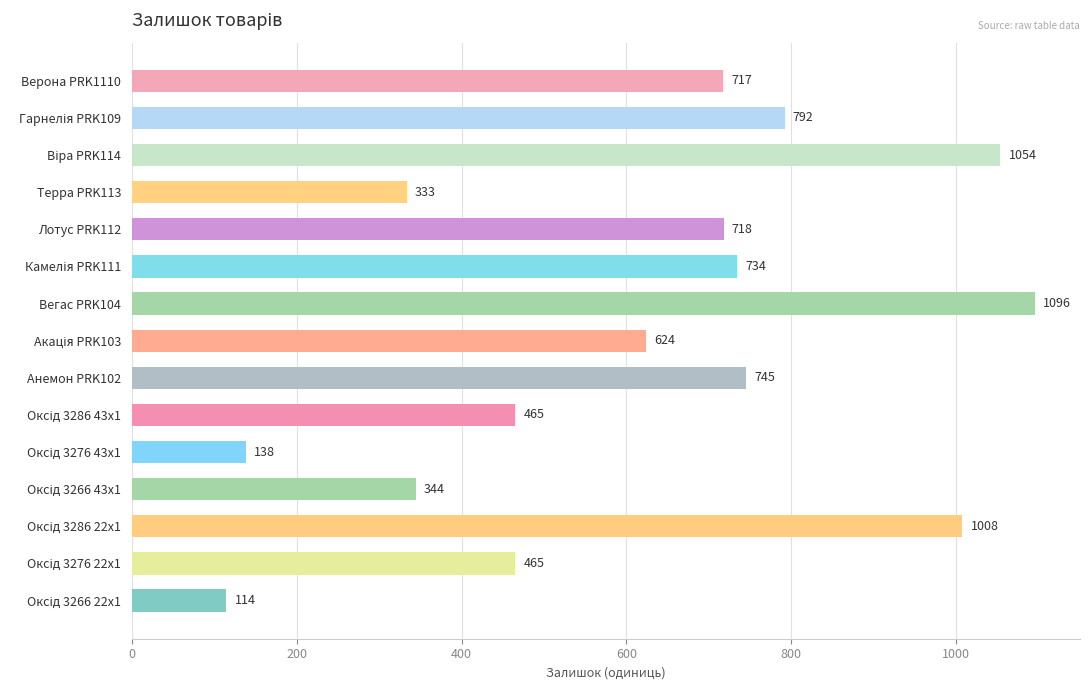

How many bars are there in total?

15